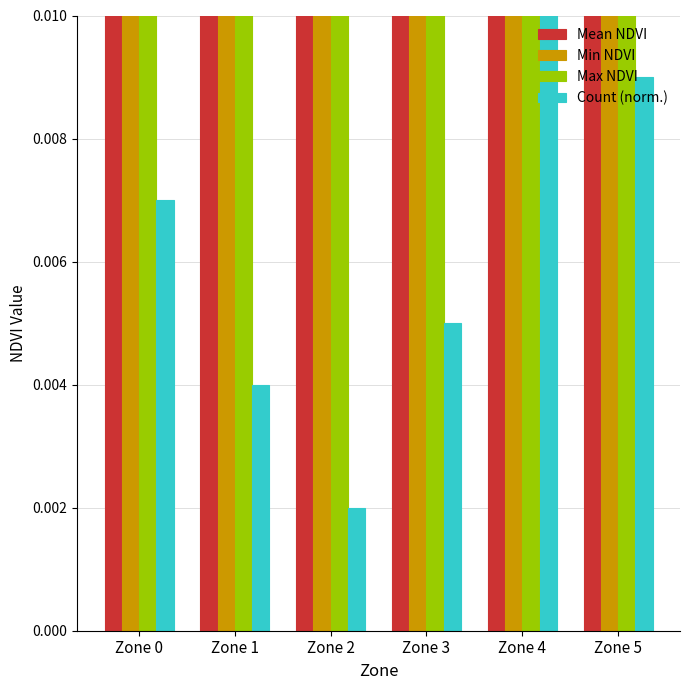

List the labels in order of Mean NDVI value, smallest first.

Zone 0, Zone 1, Zone 2, Zone 3, Zone 4, Zone 5